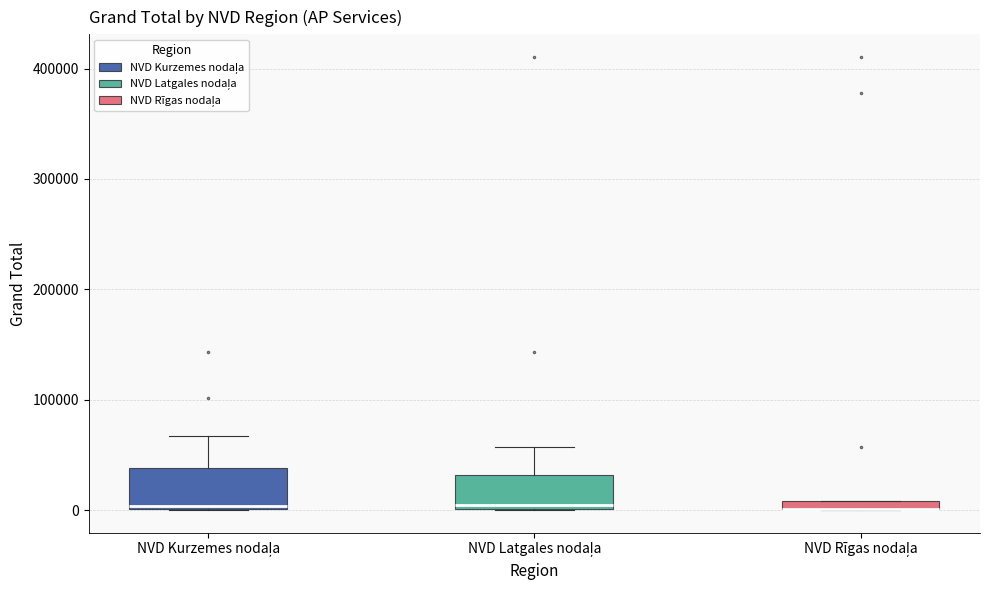

Where is the lower edge of the box for NVD Latgales nodaļa on the y-axis? The values are not printed on the chart, so give them approximately, as read against the axis.

0